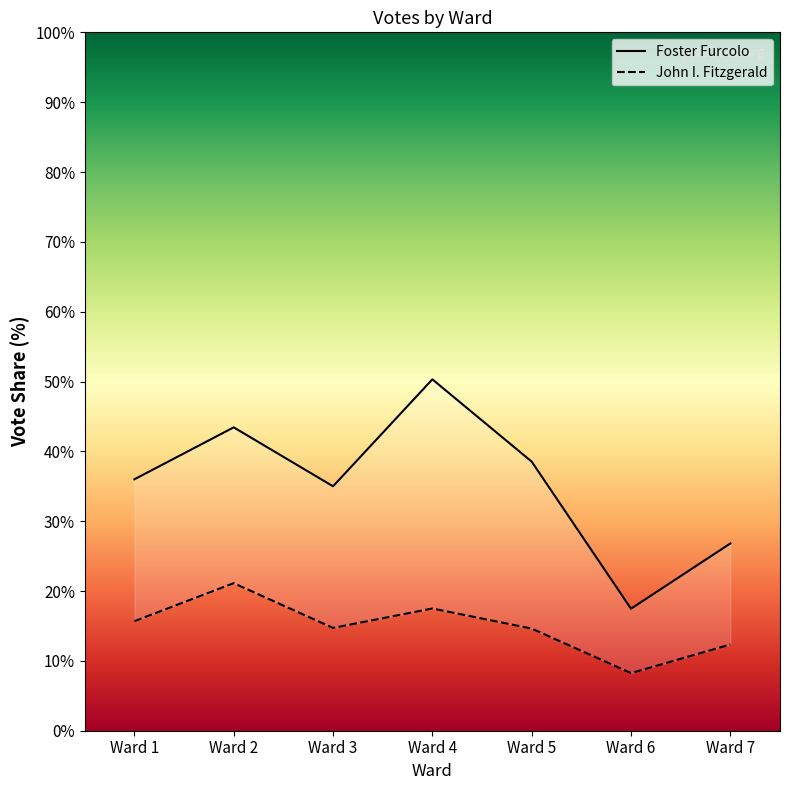

At which label does John I. Fitzgerald reach its peak?

Ward 2